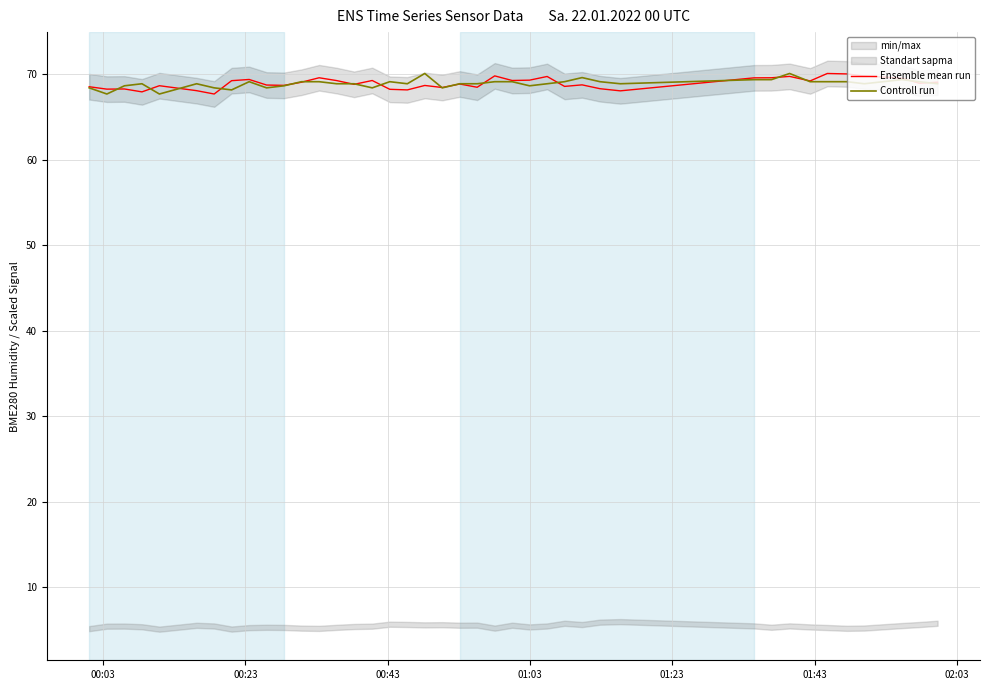

What is the highest value of the Controll run series?

70.1